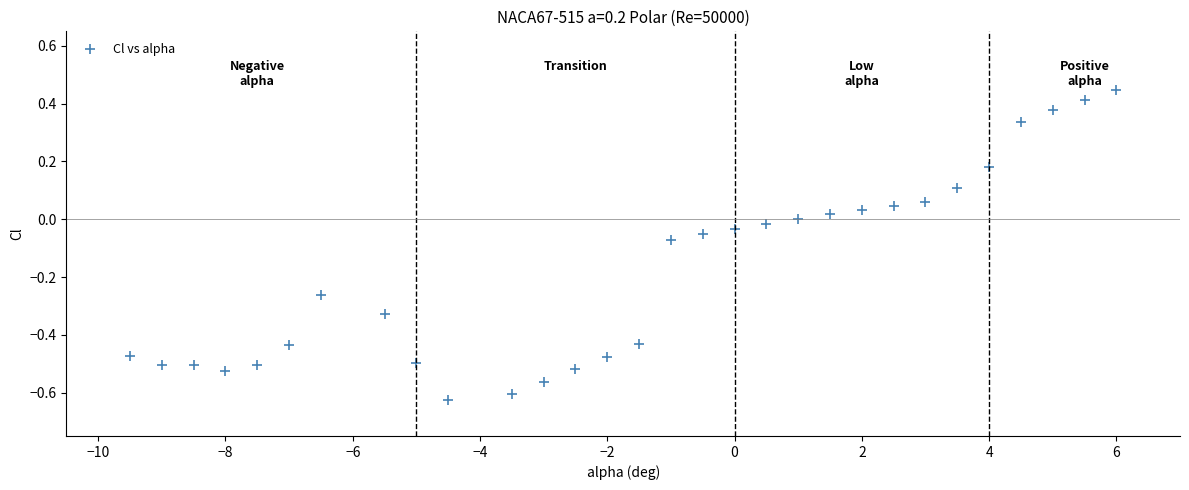

What is the range of Y values (max minus min)?

1.1